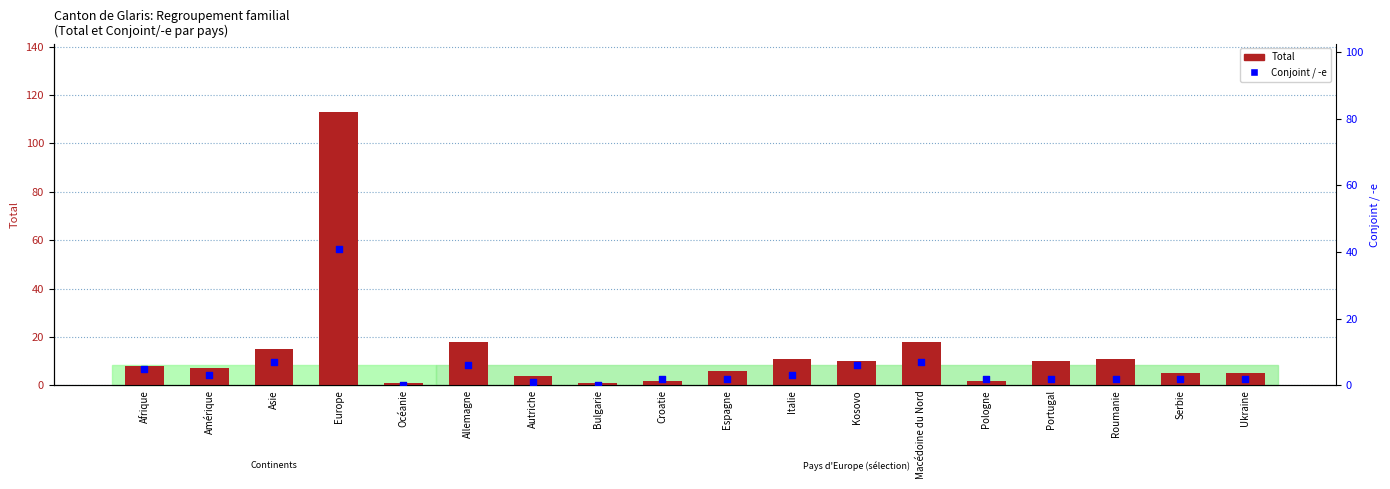

What are all the series names shown in the legend?

Total, Conjoint / -e